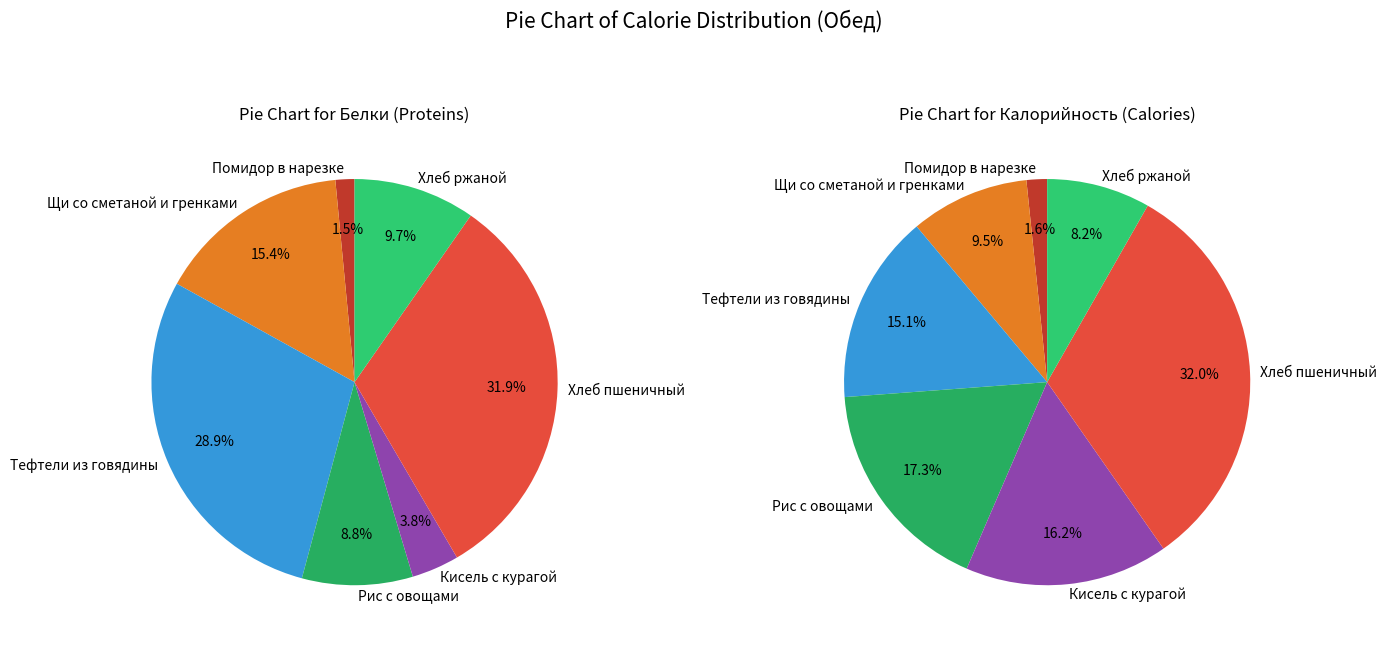

What percentage is the Рис с овощами slice, to the nearest percent?

17%